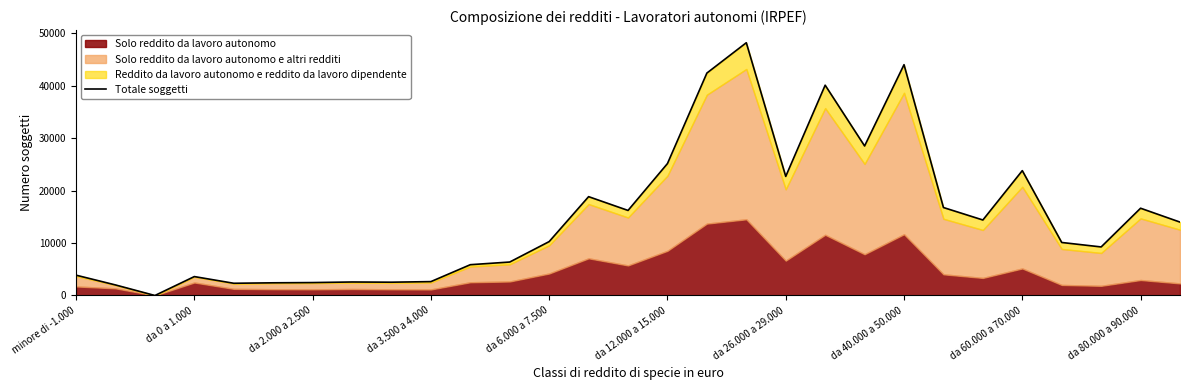

The chart shows a value of 3751 at da 40.000 a 50.000. True or false?

False